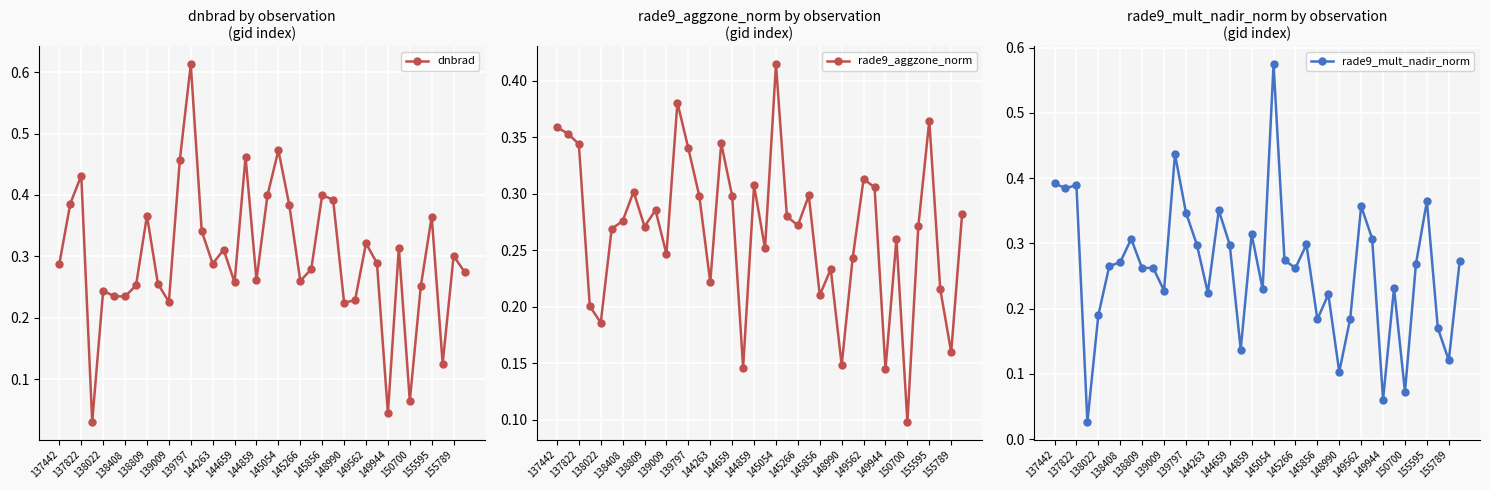

What is the lowest value of the rade9_aggzone_norm series?

0.1